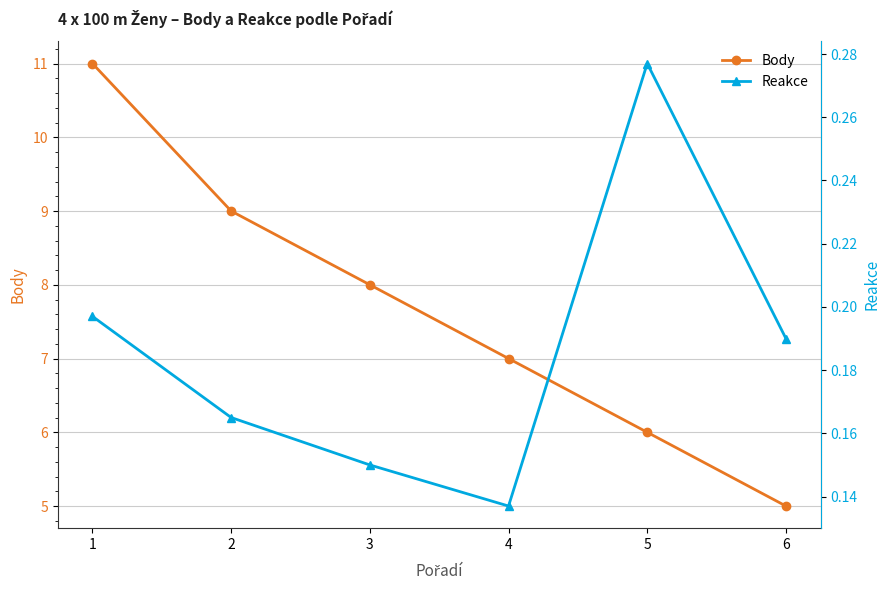

Rank the series by their average value, from lowest to highest.

Reakce, Body